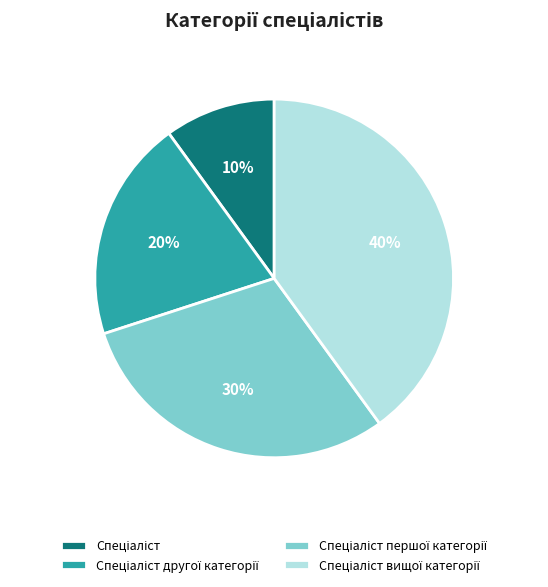

To the nearest percent, what is the average slice percentage?

25%